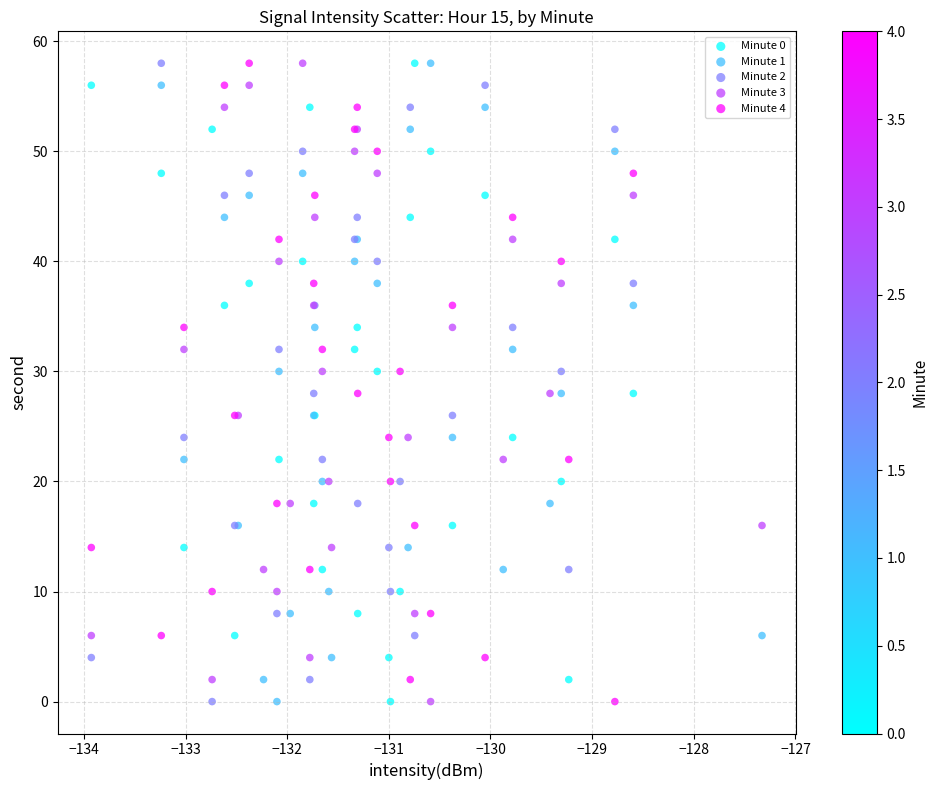

What are all the series names shown in the legend?

Minute 0, Minute 1, Minute 2, Minute 3, Minute 4